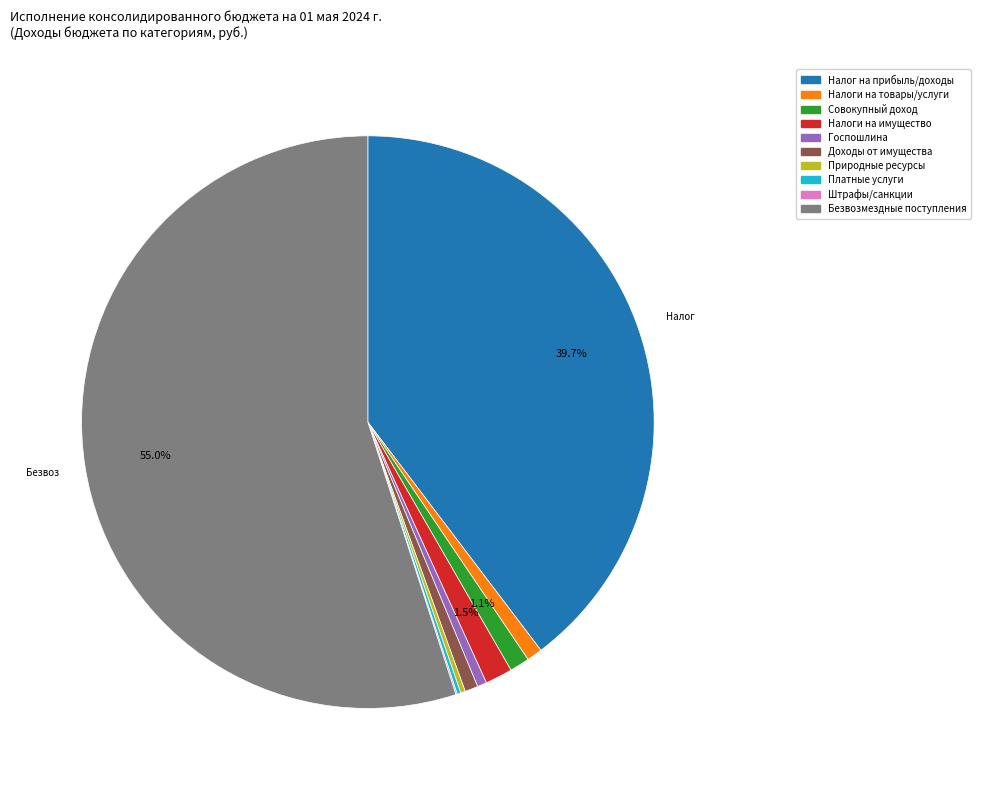

What portion of the pie excludes Совокупный доход?

98.9%